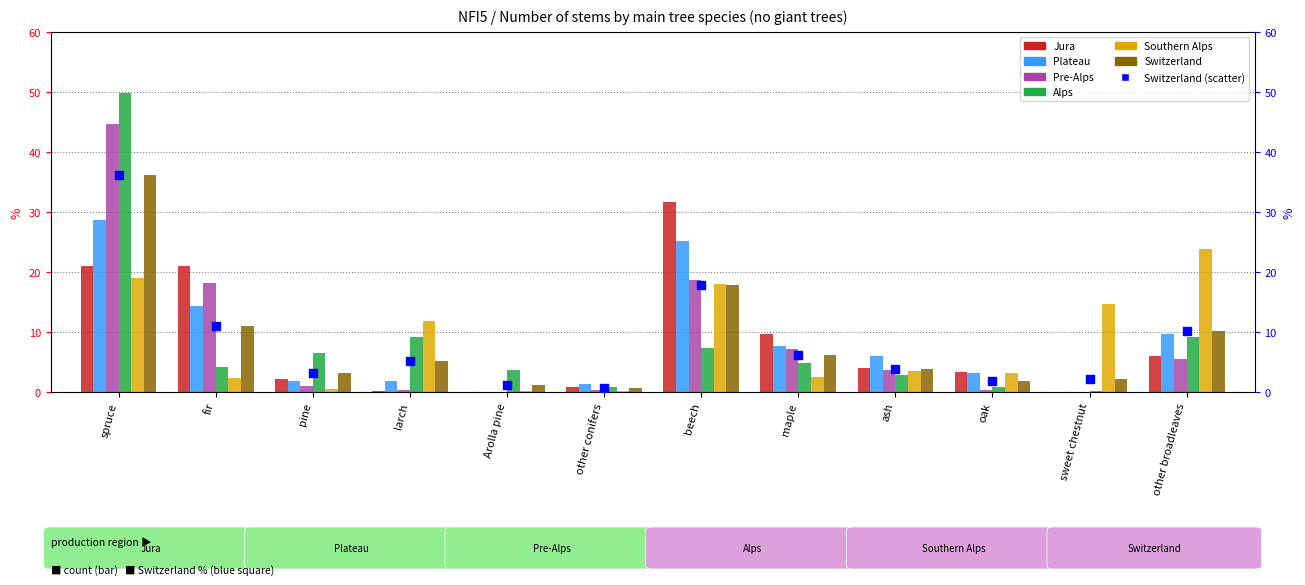

Which series contains the lowest Y value?

Jura